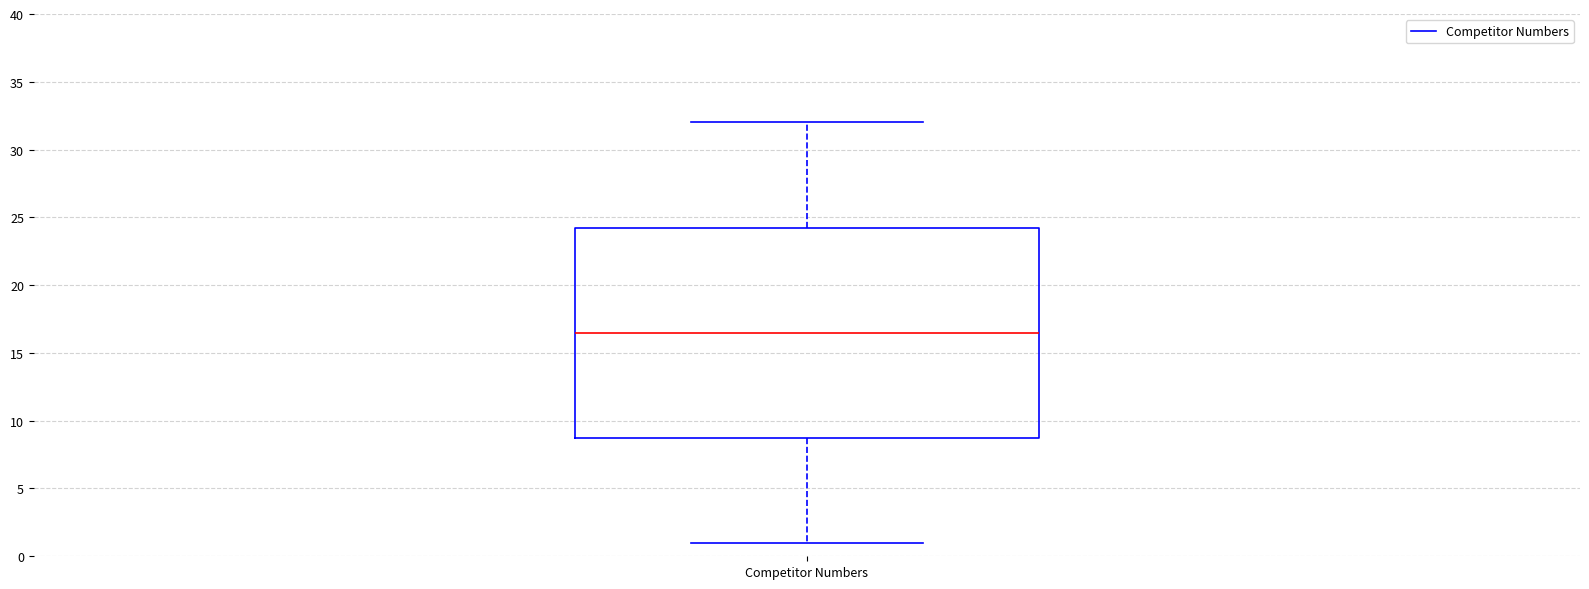

Where does the median line of the box for Competitor Numbers sit on the y-axis? The values are not printed on the chart, so give them approximately, as read against the axis.

16.5